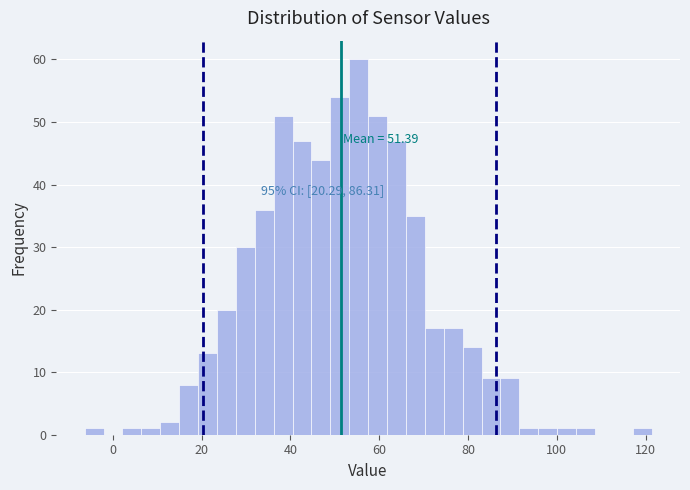

Read against the x-axis, roughly where is the centre of the tallest bar?

56